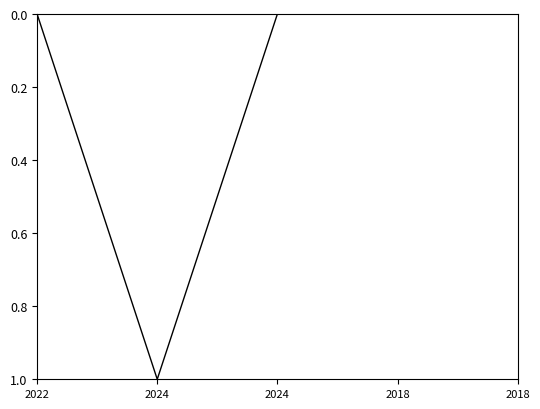

How many categories are shown in the chart?

5